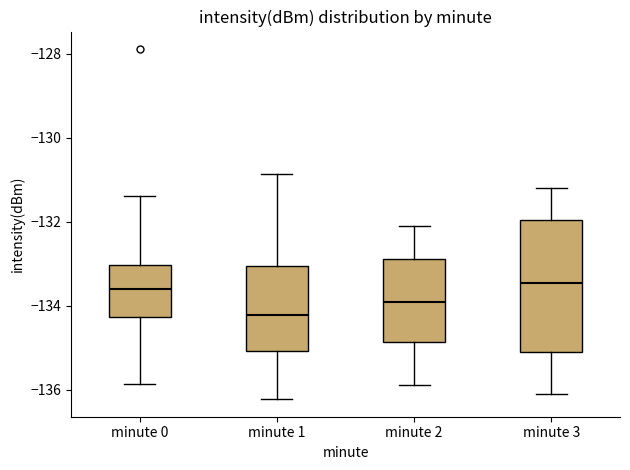

Reading left to right, read every box against the y-axis: the position of its median line, the range the box covers, and the ends of its whiskers. The values are not printed on the chart, so give them approximately, as read against the axis.

minute 0: median -133.6, box -134.2 to -133.0, whiskers -135.8 to -131.4
minute 1: median -134.2, box -135.0 to -133.0, whiskers -136.2 to -130.8
minute 2: median -133.8, box -134.8 to -132.8, whiskers -135.8 to -132.0
minute 3: median -133.4, box -135.0 to -132.0, whiskers -136.0 to -131.2